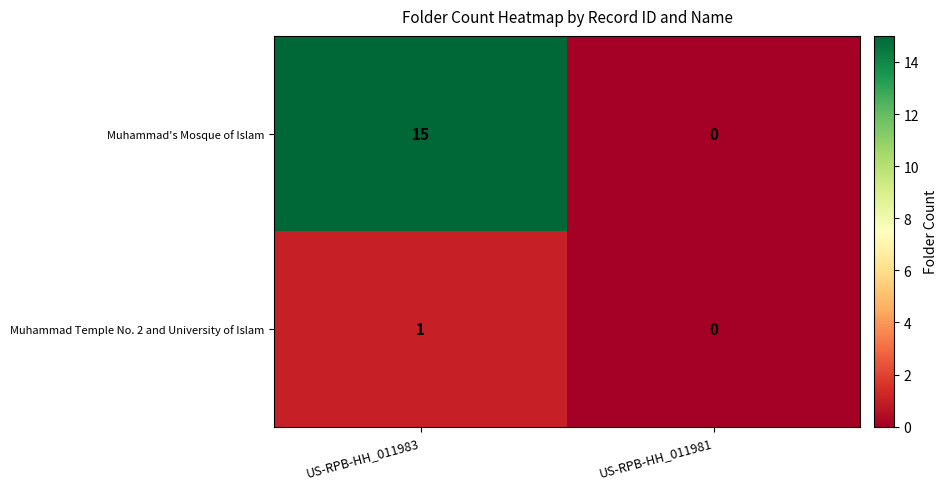

How many data points does each series have?

2